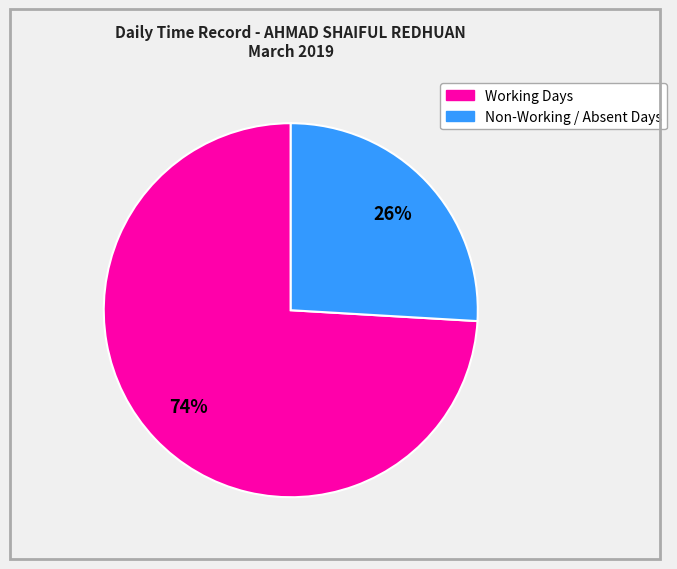

Is there a majority slice in this chart?

Yes